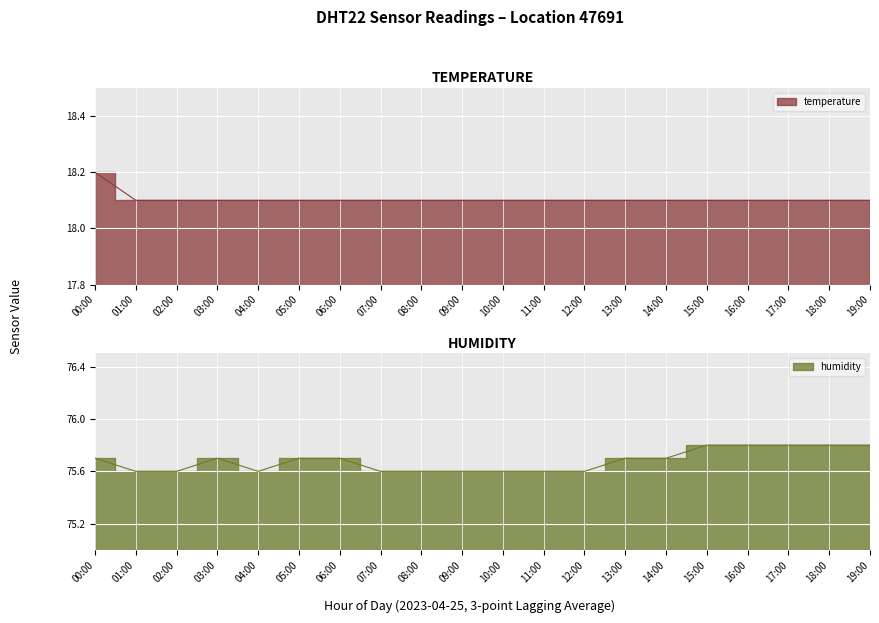

How many data points does each series have?

20